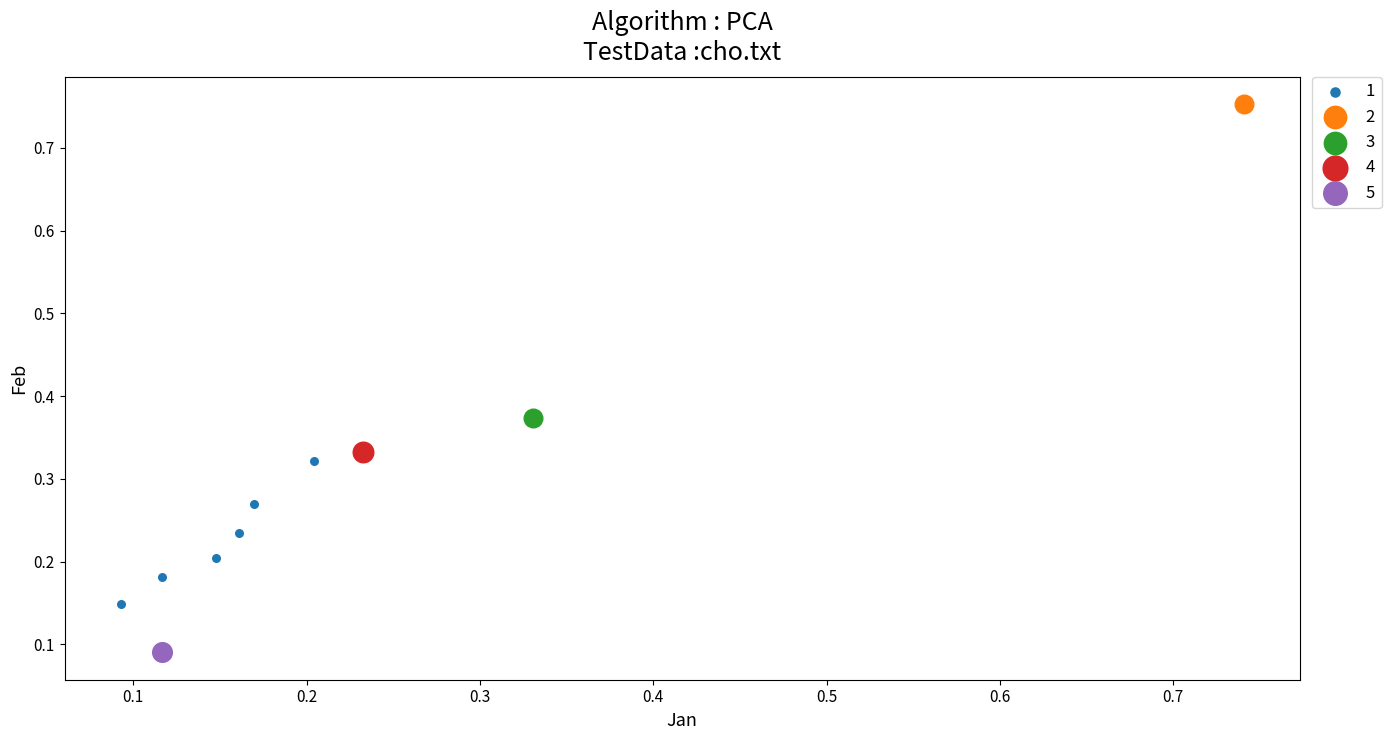

What are all the series names shown in the legend?

1, 2, 3, 4, 5